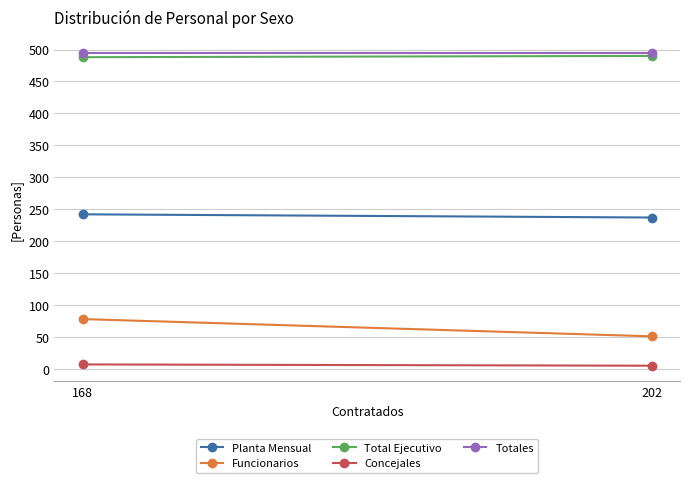

Reading right to left, extract all data points from this chart.

Planta Mensual: 168=242	202=237
Funcionarios: 168=78	202=51
Total Ejecutivo: 168=488	202=490
Concejales: 168=7	202=5
Totales: 168=495	202=495